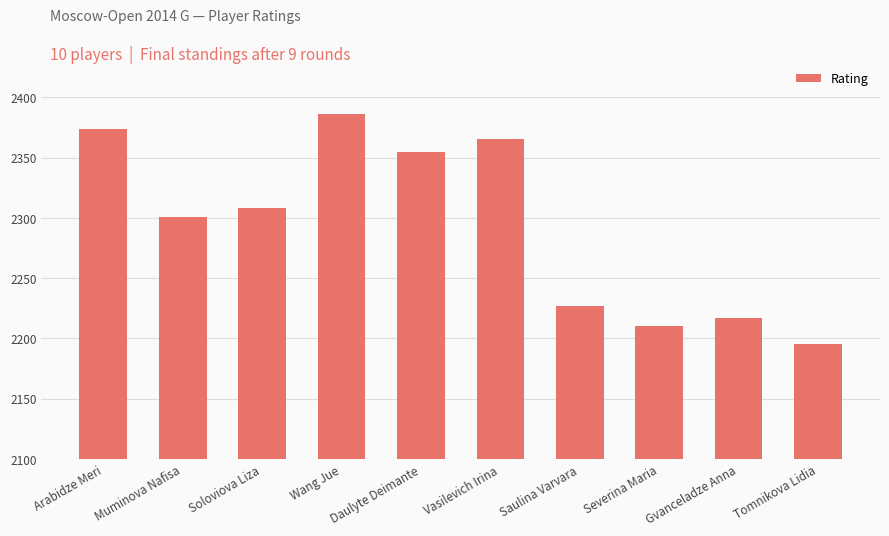

How many data points are less than 2308?

5